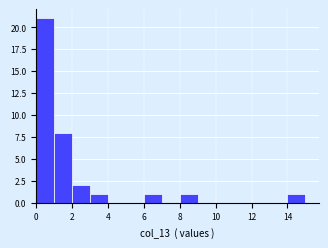

Reading left to right, list every bar in this chart as the range it spans on the x-axis followed by its height. The values are not printed on the chart, so give them approximately, as read against the axis.

0 to 1: 21
1 to 2: 8
2 to 3: 2
3 to 4: 1
4 to 5: 0
5 to 6: 0
6 to 7: 1
7 to 8: 0
8 to 9: 1
9 to 10: 0
10 to 11: 0
11 to 12: 0
12 to 13: 0
13 to 14: 0
14 to 15: 1